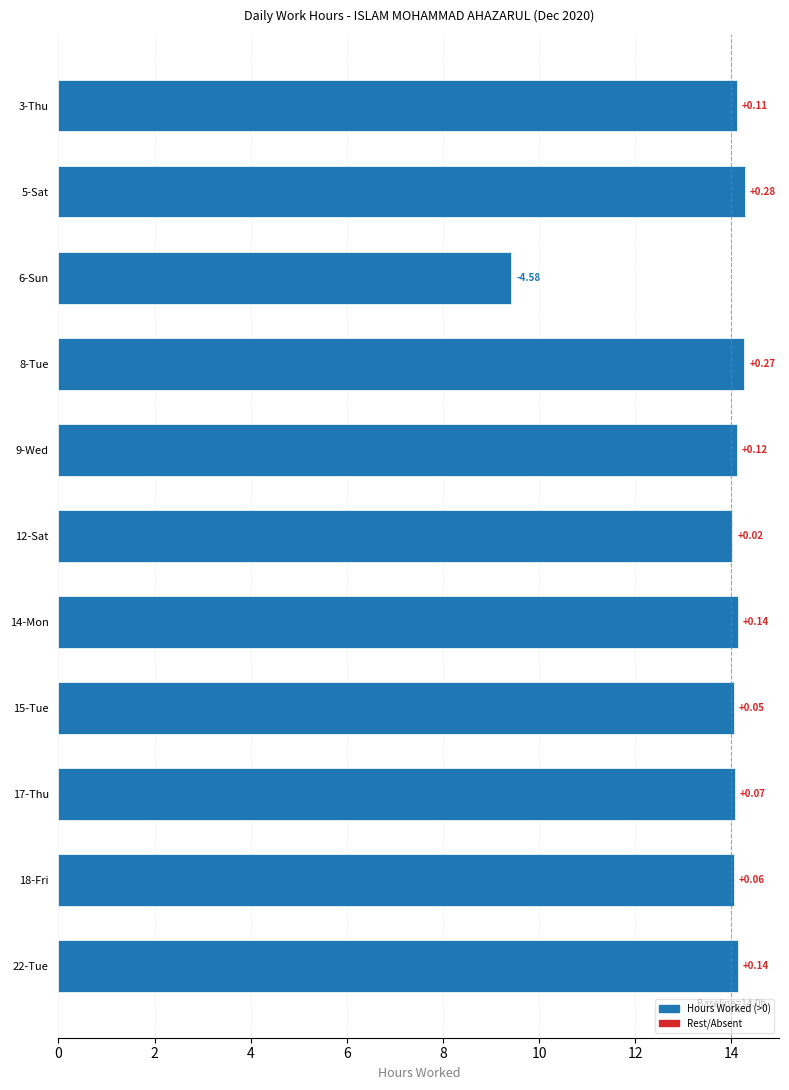

How many bars are there in total?

11